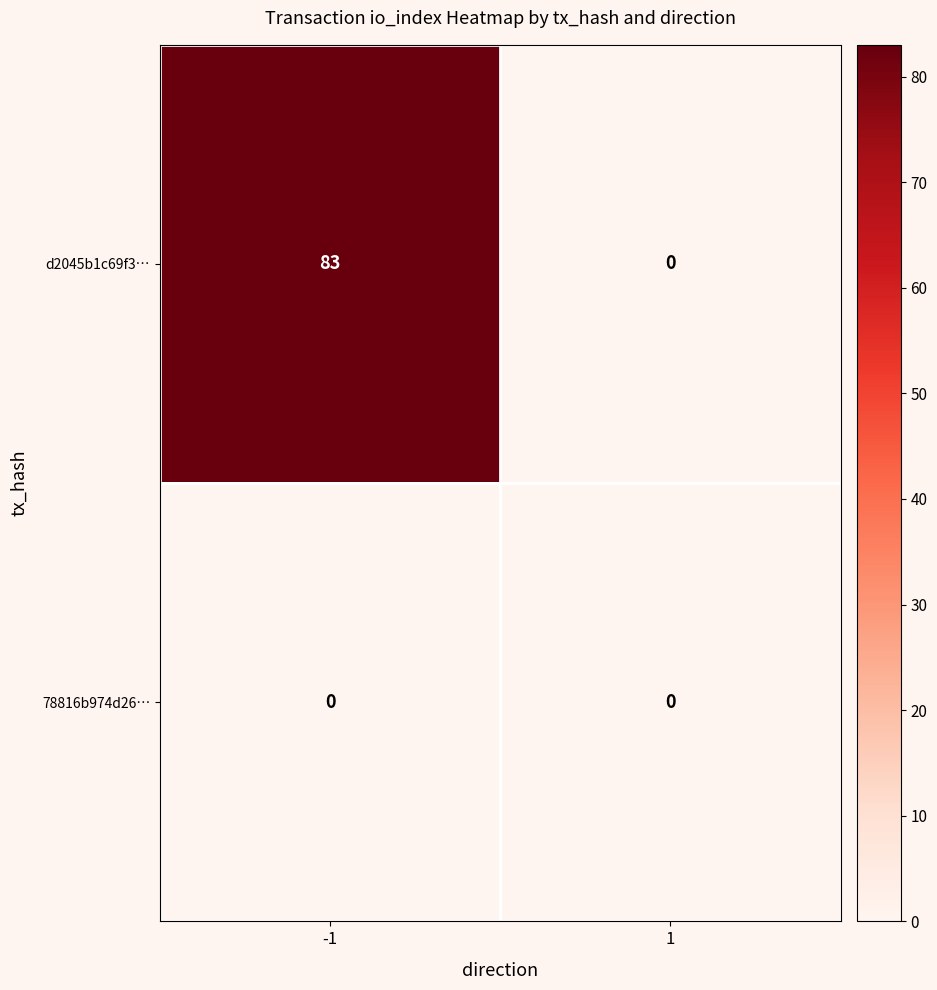

Which series has the largest range (max minus min)?

d2045b1c69f3…